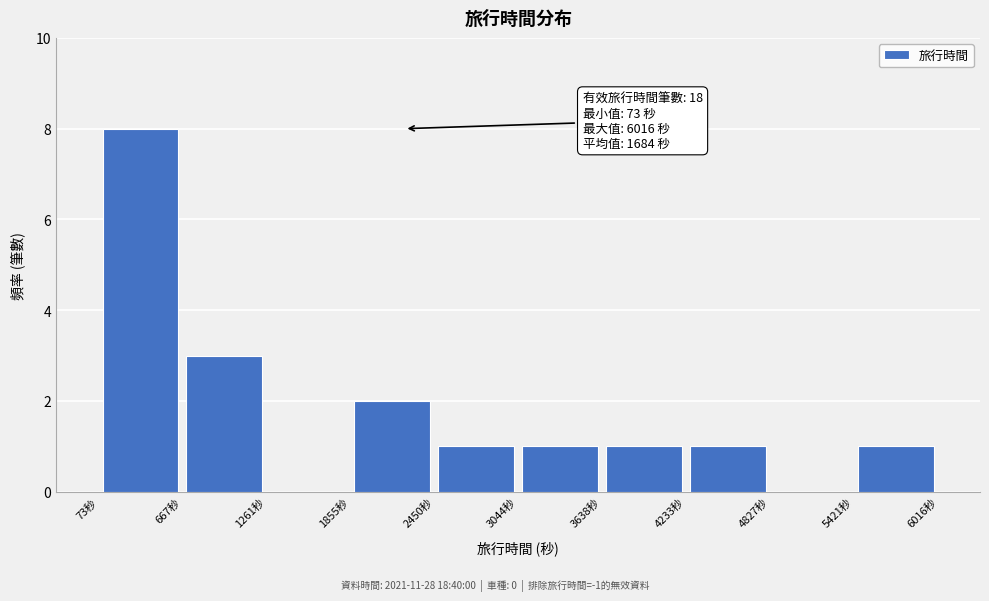

Which range on the x-axis has the tallest bar?

100 to 700